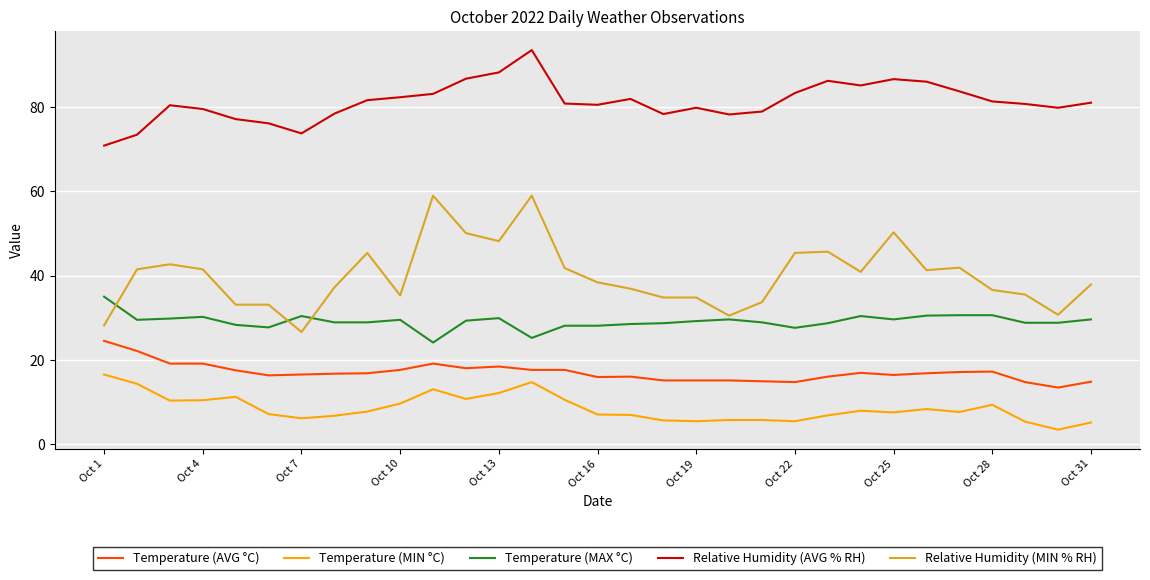

What is the average value of the Relative Humidity (AVG % RH) series?

81.3